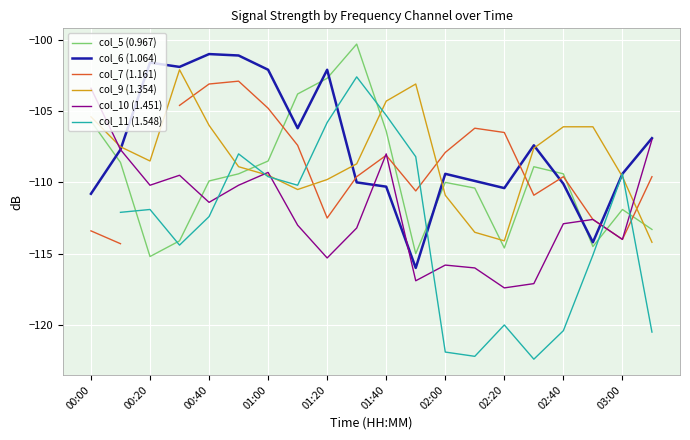

What is the maximum value for col_10 (1.451)?

-103.4